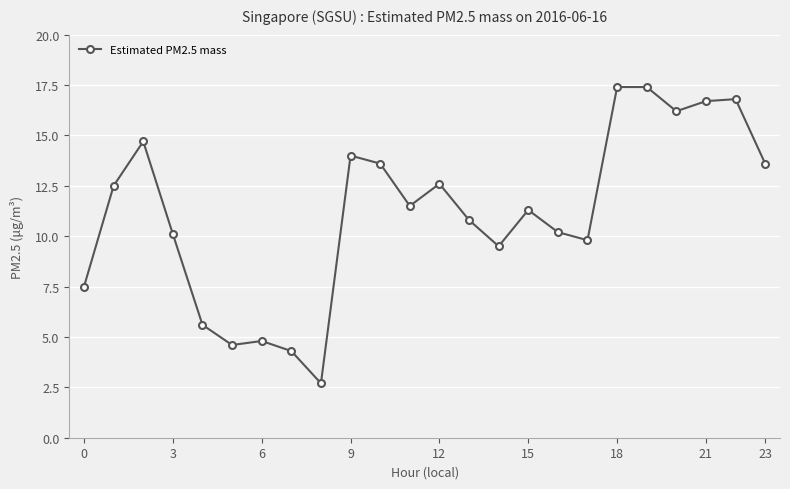

True or false: the data has more than 0 interior local peaks.

True